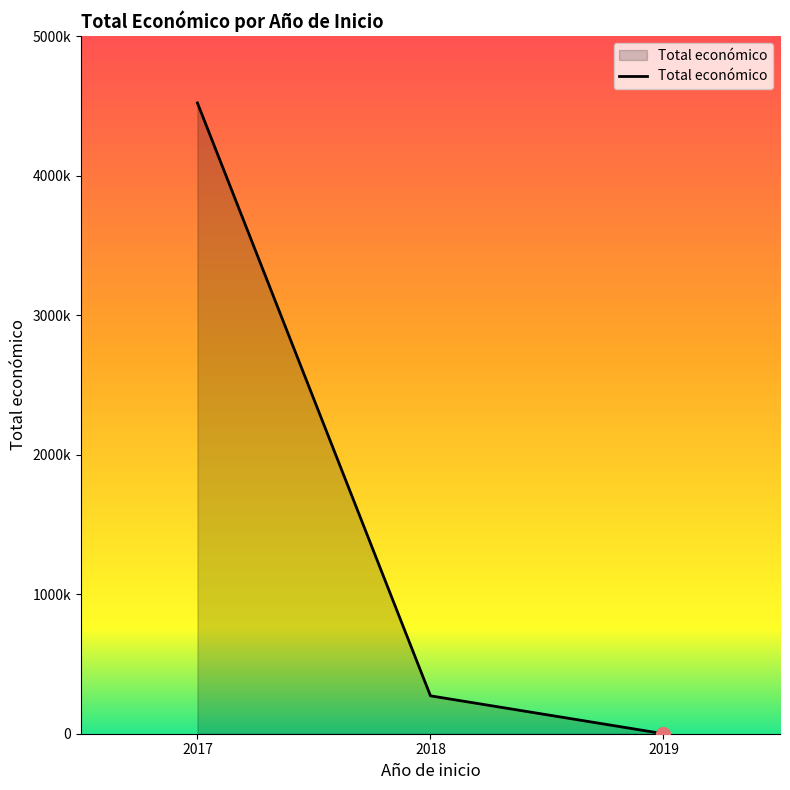

Does the chart display data point markers on the line(s)?

No